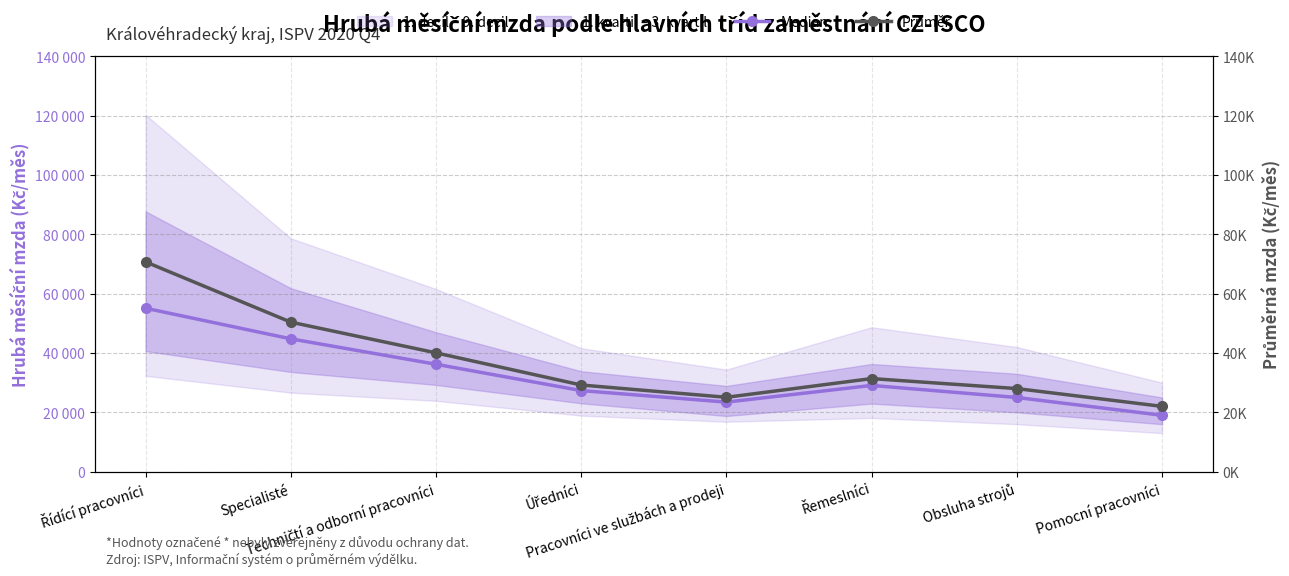

Is the value of Průměr at Řemeslníci greater than the value of Medián at Pracovníci ve službách a prodeji?

Yes